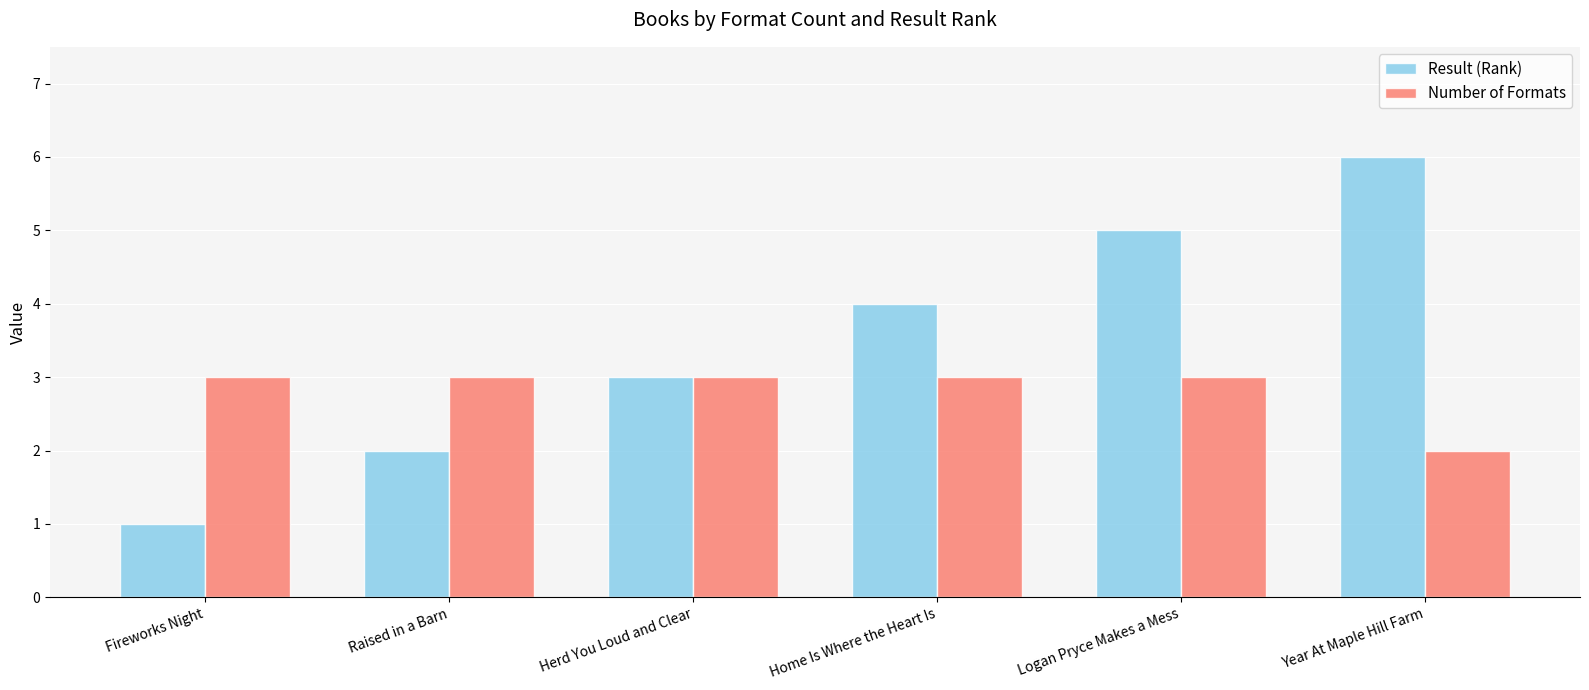

Is the value of Result (Rank) at Year At Maple Hill Farm greater than the value of Number of Formats at Home Is Where the Heart Is?

Yes